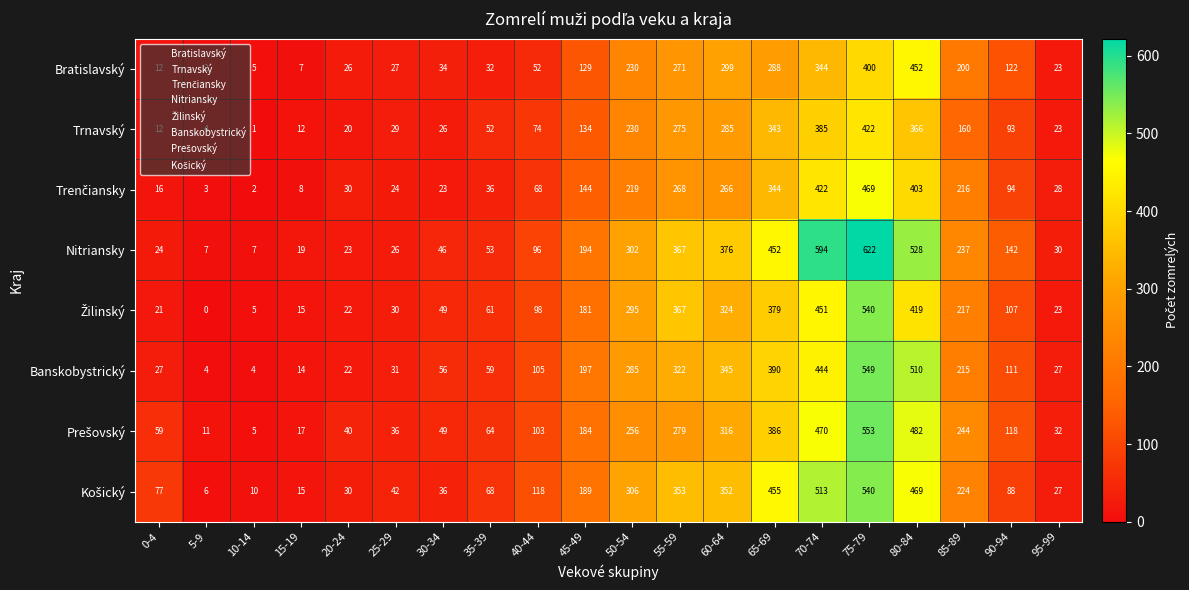

At which label is Bratislavský closest to 227?

50-54